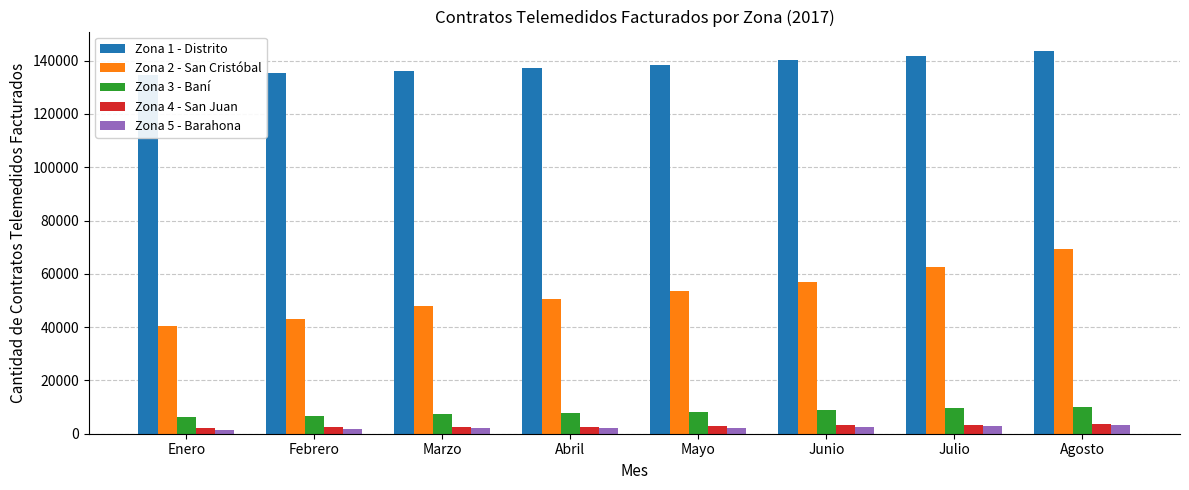

Reading left to right, what are all the values shown in this chart?

Zona 1 - Distrito: Enero=134440	Febrero=135440	Marzo=136186	Abril=137386	Mayo=138347	Junio=140046	Julio=141590	Agosto=143711
Zona 2 - San Cristóbal: Enero=40419	Febrero=43079	Marzo=47957	Abril=50393	Mayo=53591	Junio=56800	Julio=62382	Agosto=69135
Zona 3 - Baní: Enero=6112	Febrero=6700	Marzo=7528	Abril=7862	Mayo=8323	Junio=8895	Julio=9469	Agosto=9906
Zona 4 - San Juan: Enero=2087	Febrero=2366	Marzo=2542	Abril=2673	Mayo=2819	Junio=3145	Julio=3369	Agosto=3525
Zona 5 - Barahona: Enero=1584	Febrero=1717	Marzo=2007	Abril=2076	Mayo=2290	Junio=2650	Julio=2820	Agosto=3153